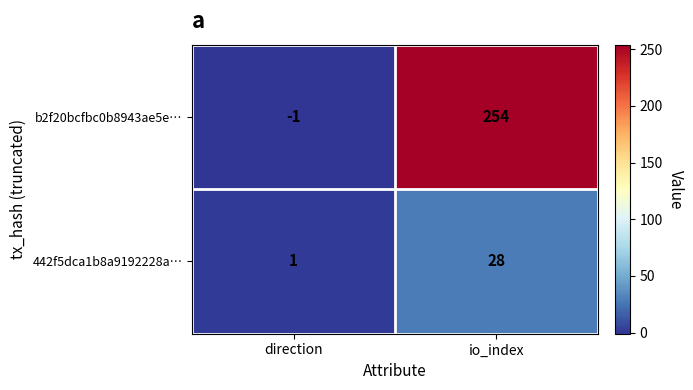

How many series are shown in this chart?

2